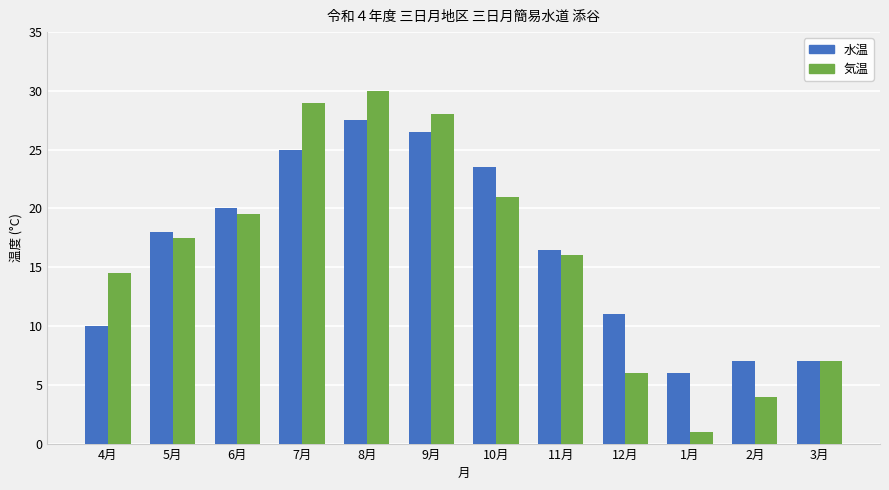

Reading right to left, what are all the values shown in this chart?

水温: 3月=7.0	2月=7.0	1月=6.0	12月=11.0	11月=16.5	10月=23.5	9月=26.5	8月=27.5	7月=25.0	6月=20.0	5月=18.0	4月=10.0
気温: 3月=7.0	2月=4.0	1月=1.0	12月=6.0	11月=16.0	10月=21.0	9月=28.0	8月=30.0	7月=29.0	6月=19.5	5月=17.5	4月=14.5